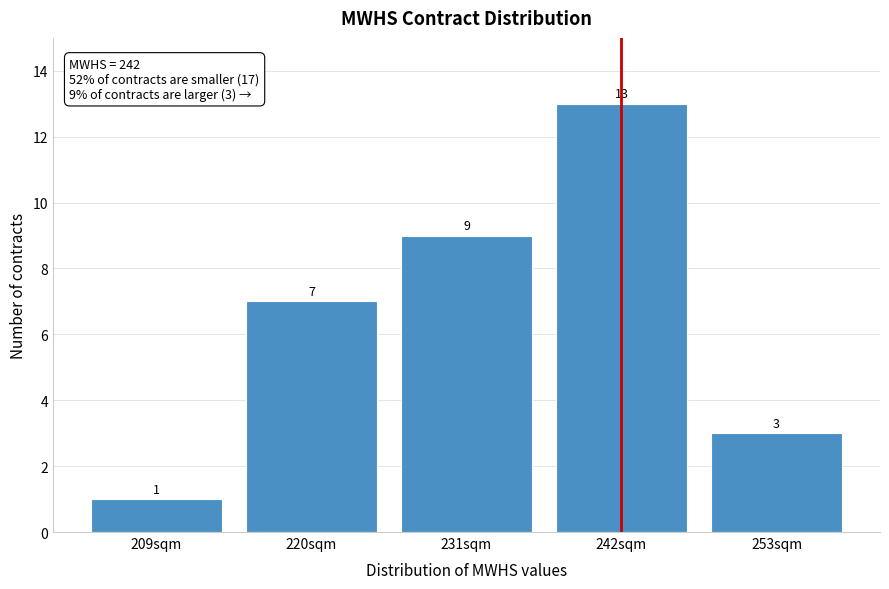

Reading left to right, what are all the values shown in this chart?

209sqm=1	220sqm=7	231sqm=9	242sqm=13	253sqm=3